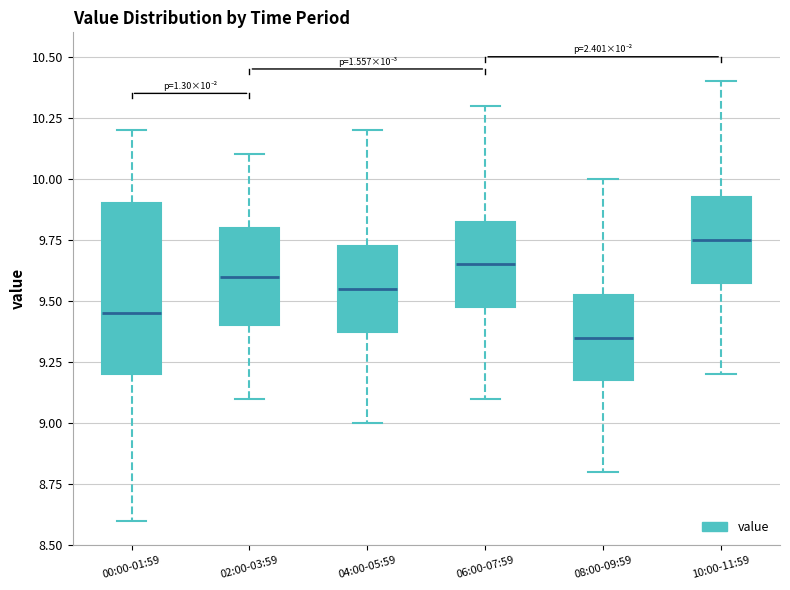

Which box's median line is the lowest?

08:00-09:59